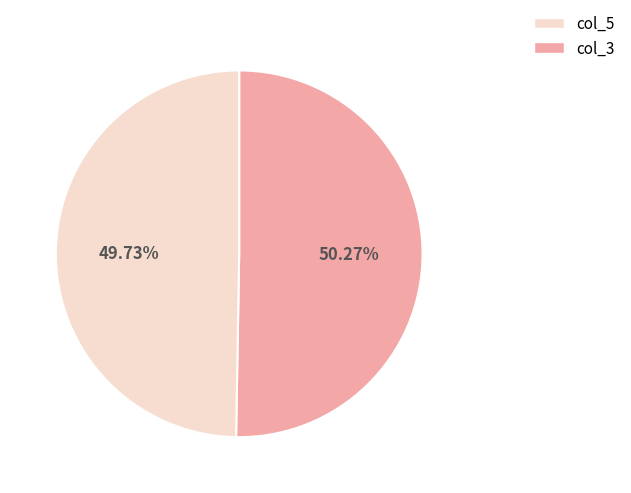

Is there any slice that represents more than half of the pie?

Yes